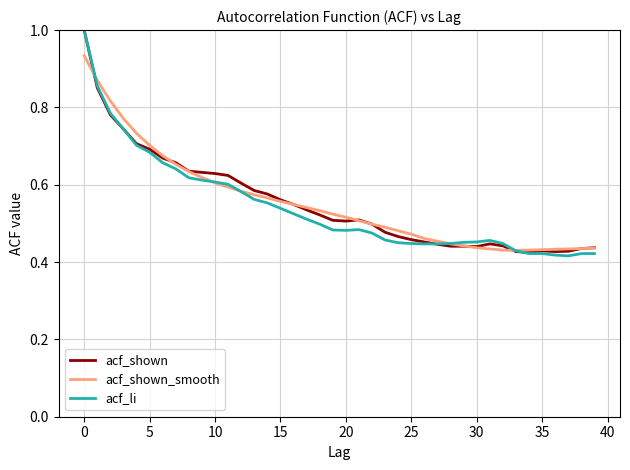

How many lines are shown in the chart?

3